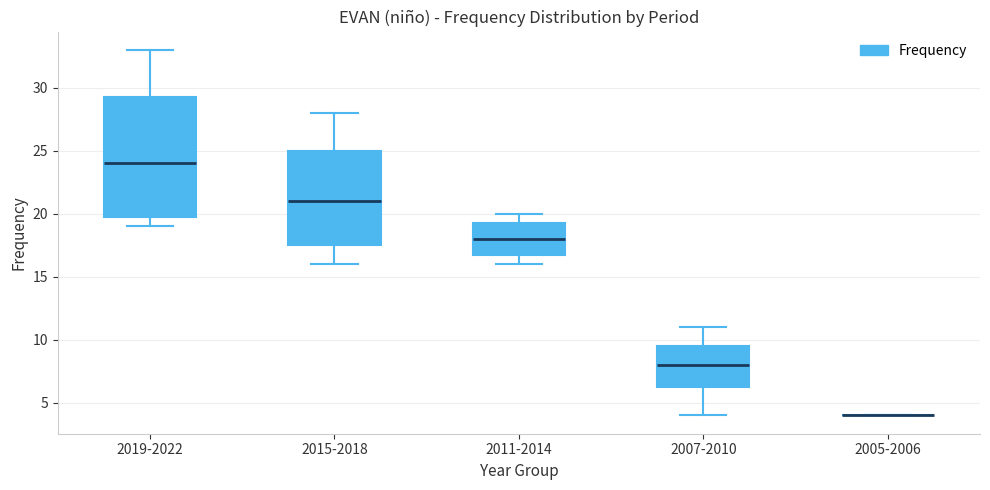

Reading left to right, transcribe this box plot: for each box, give where its median line is, the range the box spans, and where its two whiskers end, as read against the y-axis. The values are not printed on the chart, so give them approximately, as read against the axis.

2019-2022: median 24.0, box 20.0 to 29.5, whiskers 19.0 to 33.0
2015-2018: median 21.0, box 17.5 to 25.0, whiskers 16.0 to 28.0
2011-2014: median 18.0, box 17.0 to 19.5, whiskers 16.0 to 20.0
2007-2010: median 8.0, box 6.5 to 9.5, whiskers 4.0 to 11.0
2005-2006: box collapsed to a line at 4.0, whiskers 4.0 to 4.0